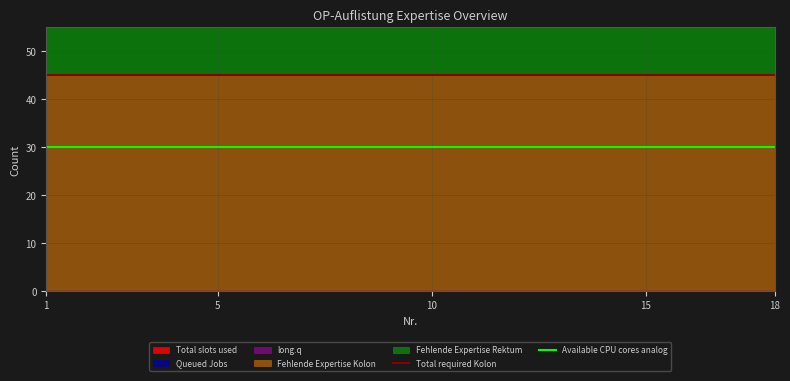

Between 1 and 5, which is larger?

1